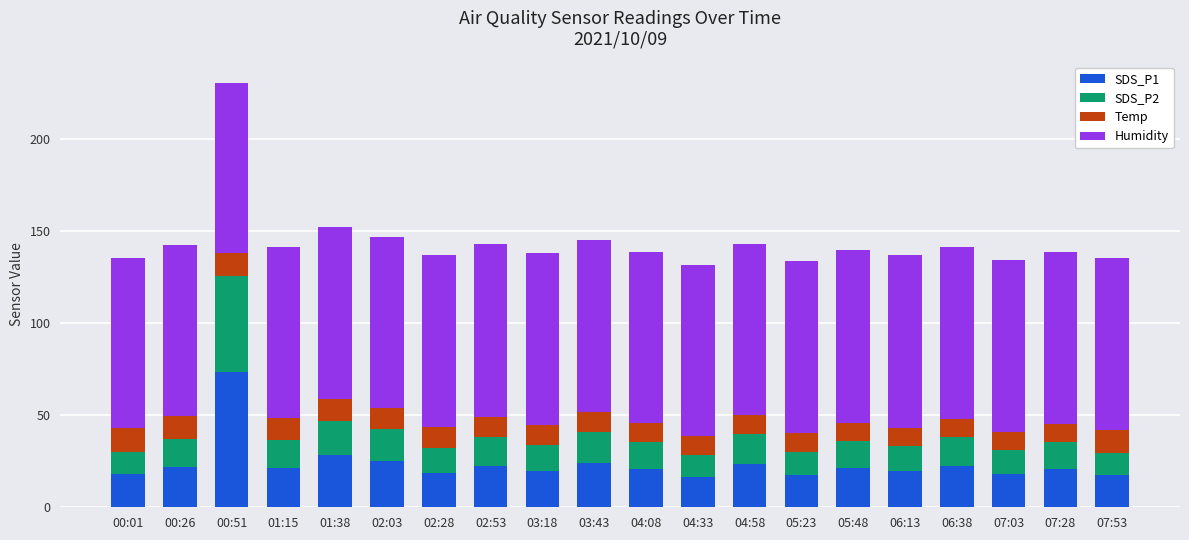

What is the average value of the SDS_P1 series?

23.6